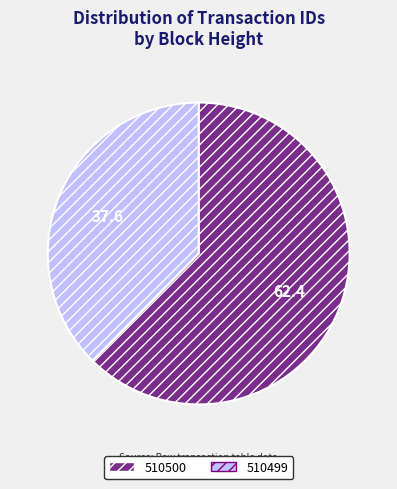

Is 510500 the majority of the pie?

Yes